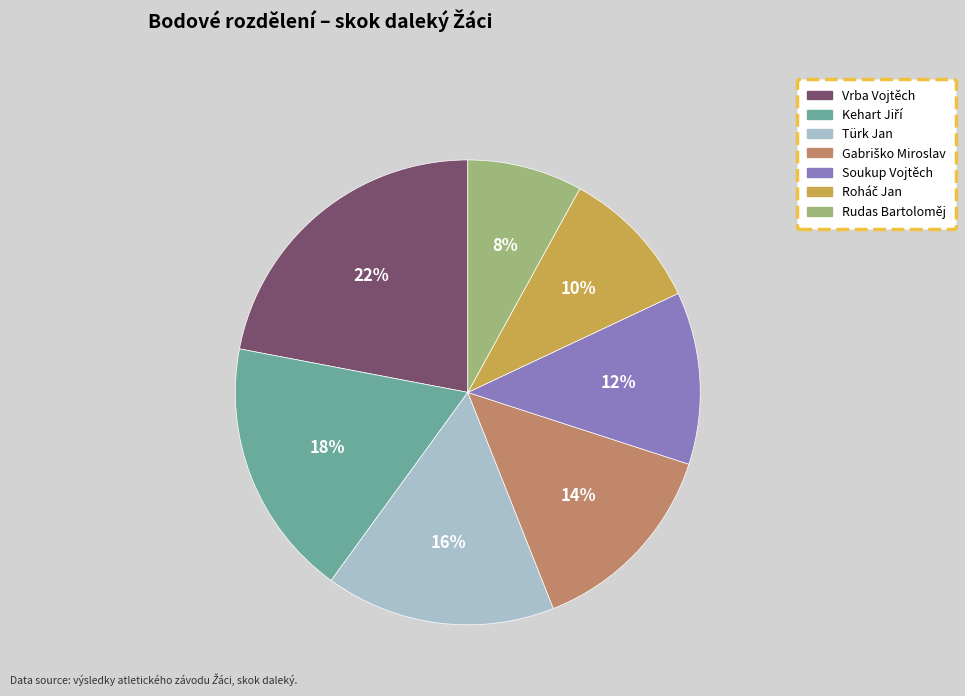

To the nearest percent, what percentage of the pie is Soukup Vojtěch?

12%